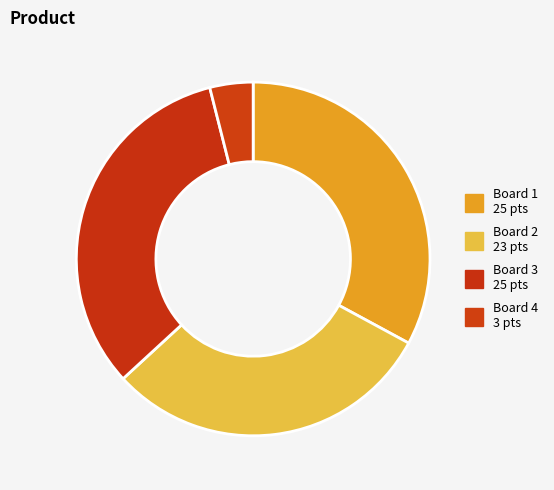

Which slice is the largest?

Board 1